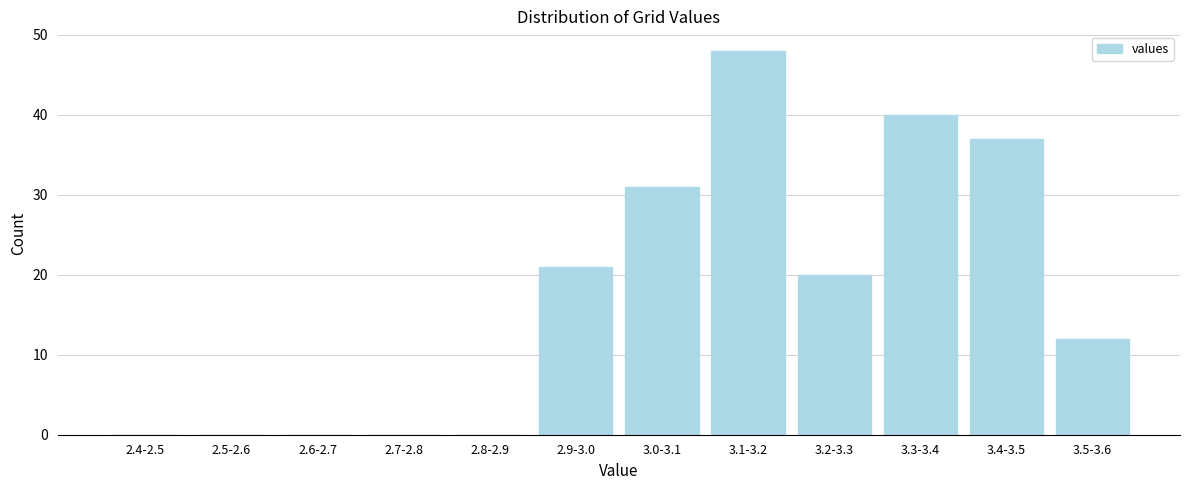

Reading right to left, transcribe all the data shown in this chart.

3.5-3.6=12	3.4-3.5=37	3.3-3.4=40	3.2-3.3=20	3.1-3.2=48	3.0-3.1=31	2.9-3.0=21	2.8-2.9=0	2.7-2.8=0	2.6-2.7=0	2.5-2.6=0	2.4-2.5=0